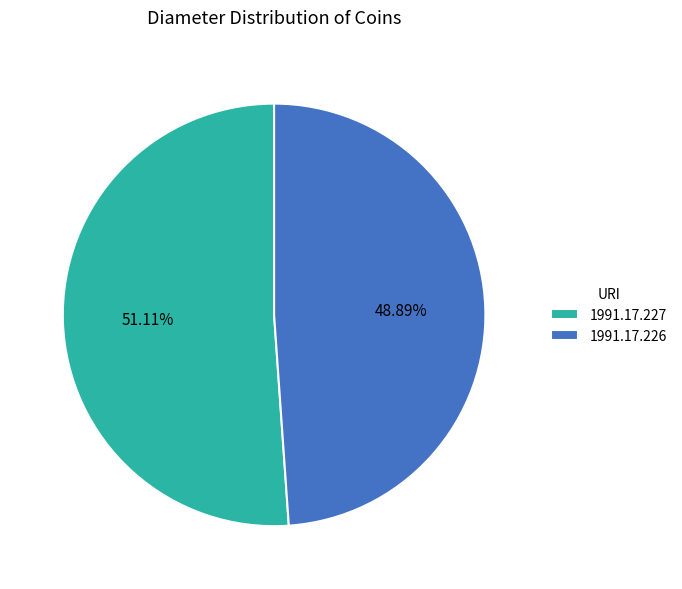

Count the number of slices in the pie.

2